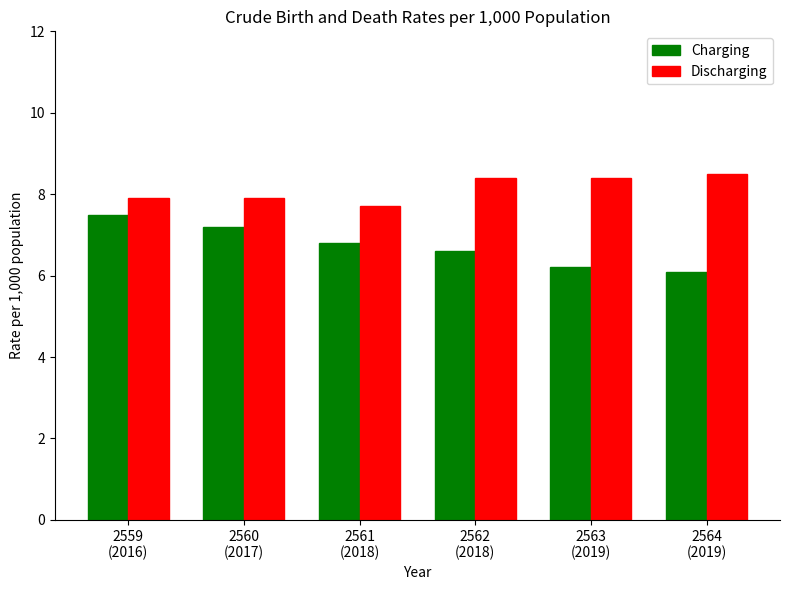

At 2564
(2019), list the series in order from smallest to largest.

Charging, Discharging